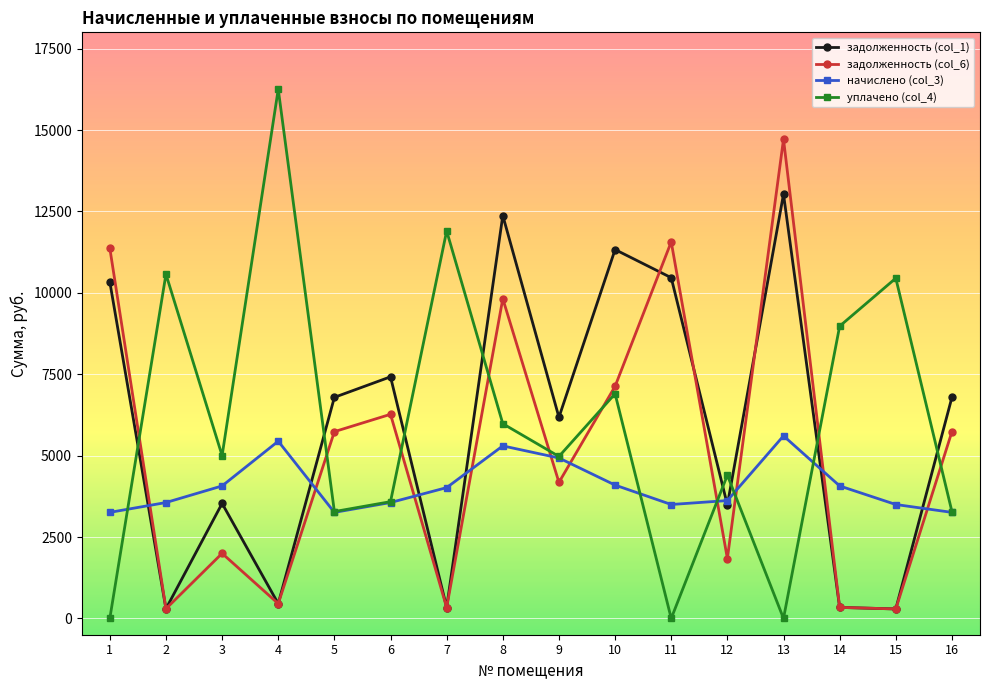

True or false: задолженность (col_6) and начислено (col_3) cross at least once.

True